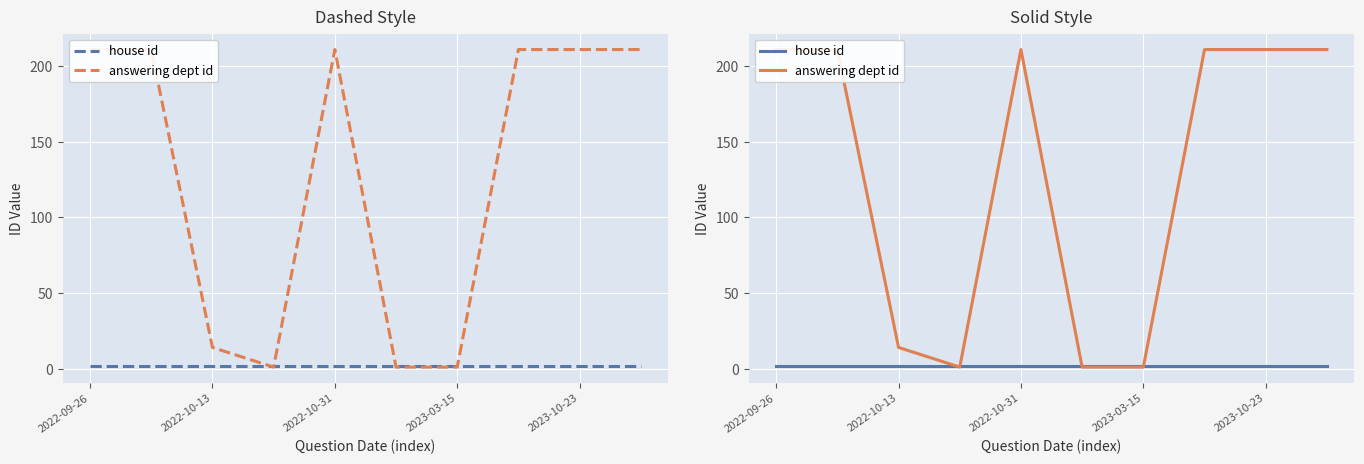

After their last crossing, which series has the higher values: answering dept id or house id?

answering dept id